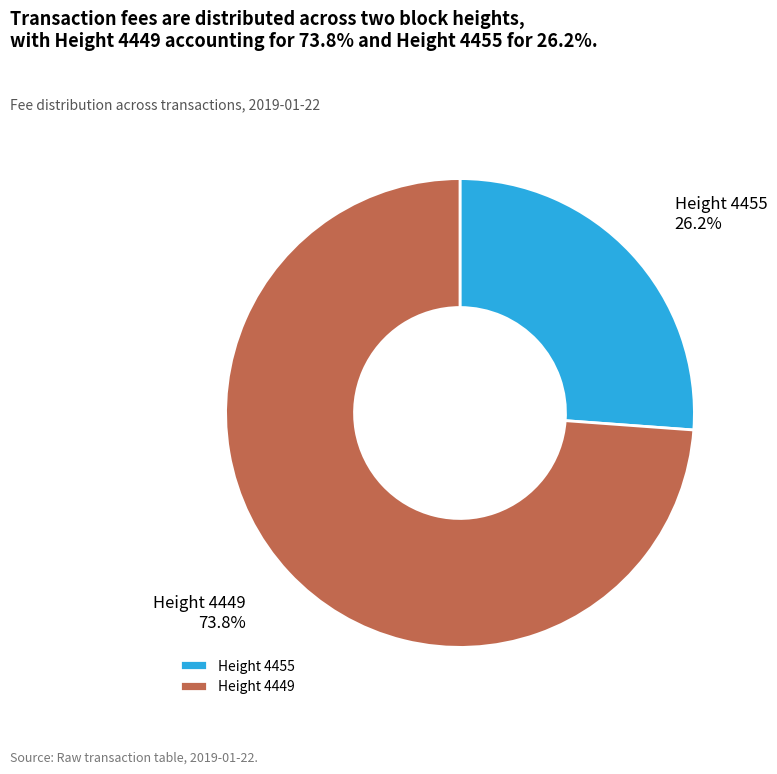

What is the total percentage of Height 4455 and Height 4449?

100.0%